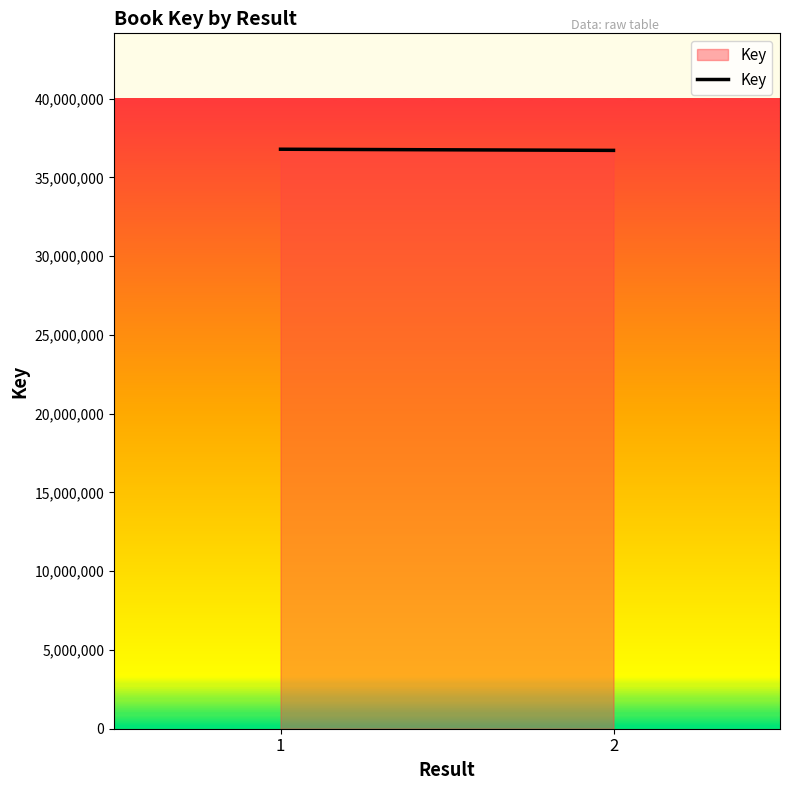

How many series are shown in this chart?

1